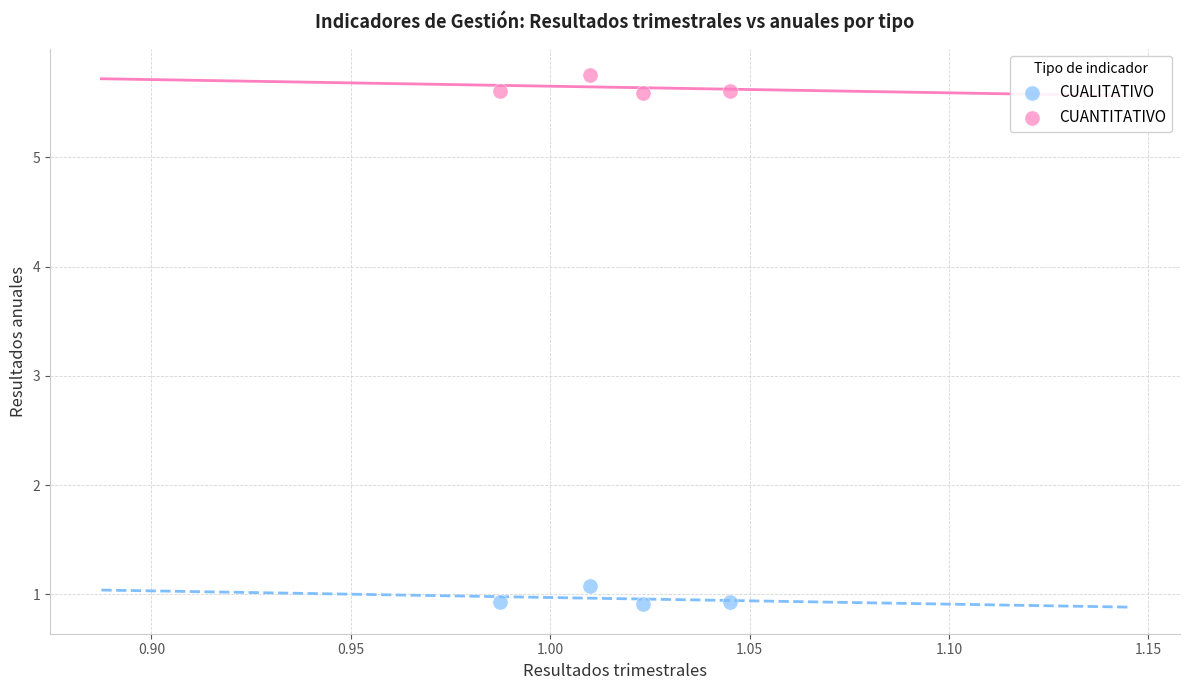

Which series reaches the maximum Y coordinate?

CUANTITATIVO